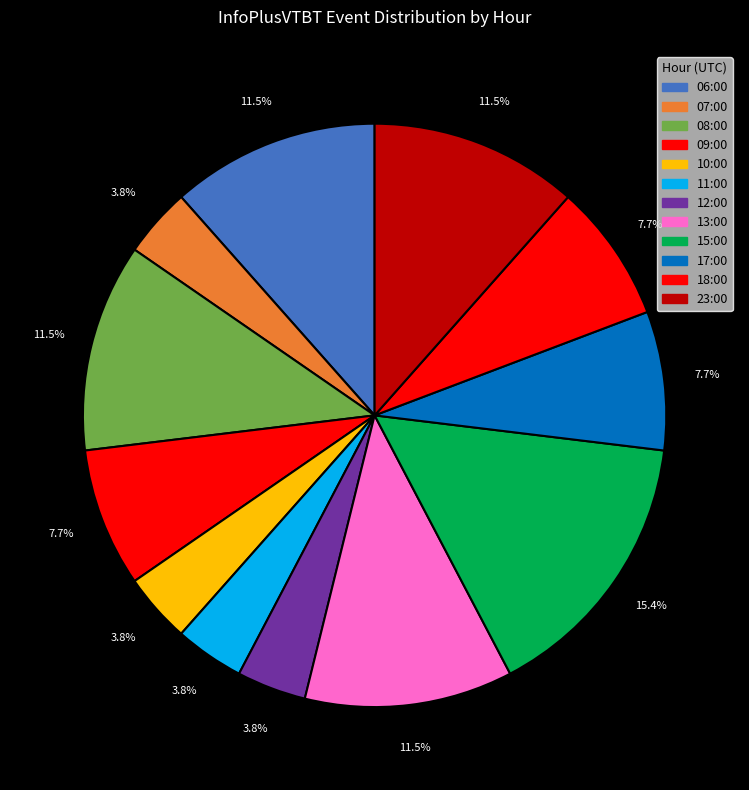

To the nearest percent, what percentage of the pie is 06:00?

12%